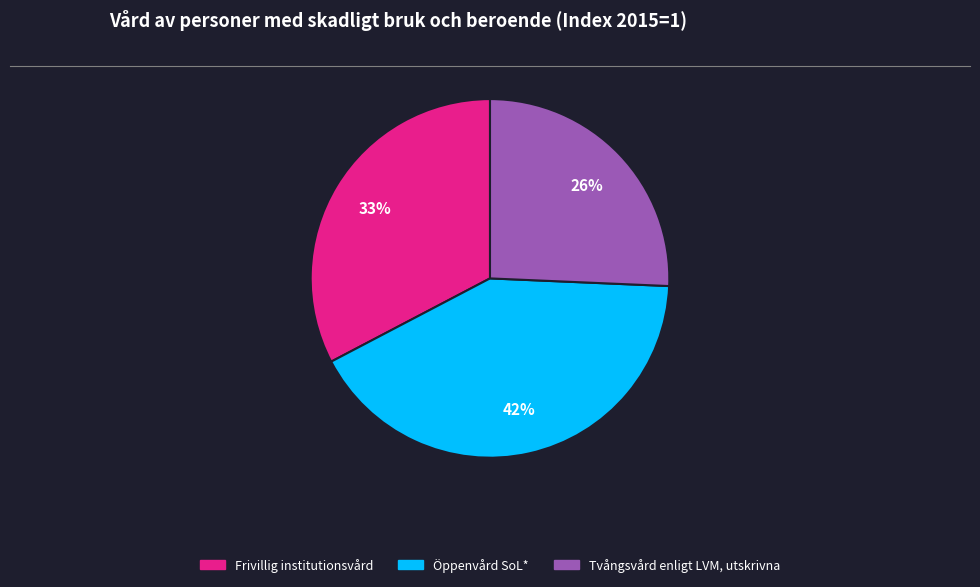

Which category has the smallest portion of the pie?

Tvångsvård enligt LVM, utskrivna